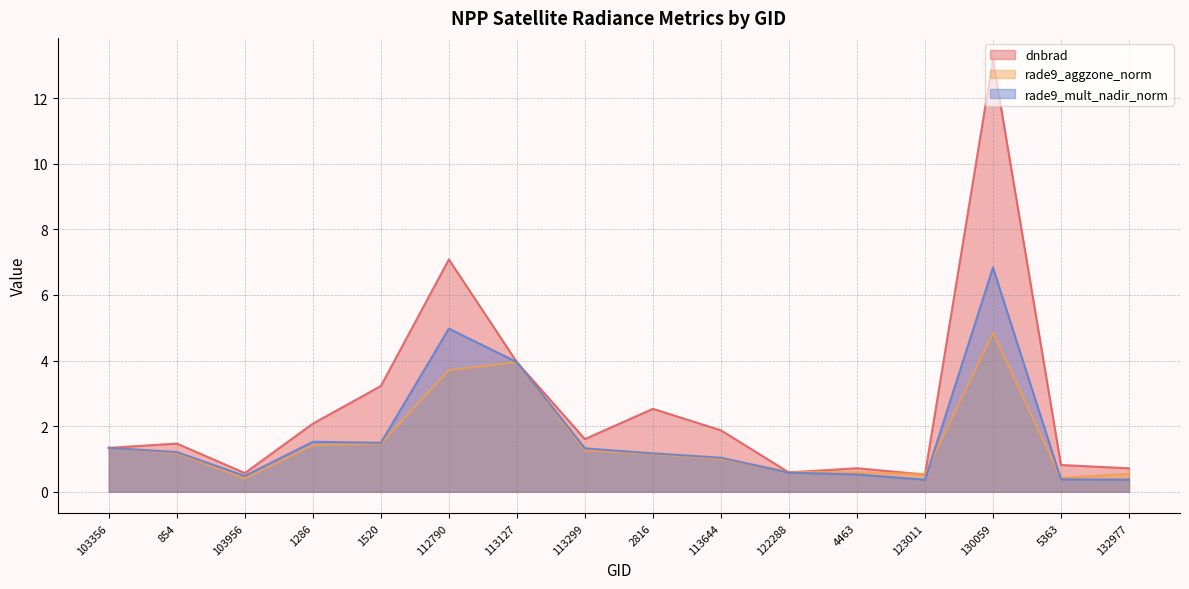

At which category does the chart reach its peak across all series?

130059